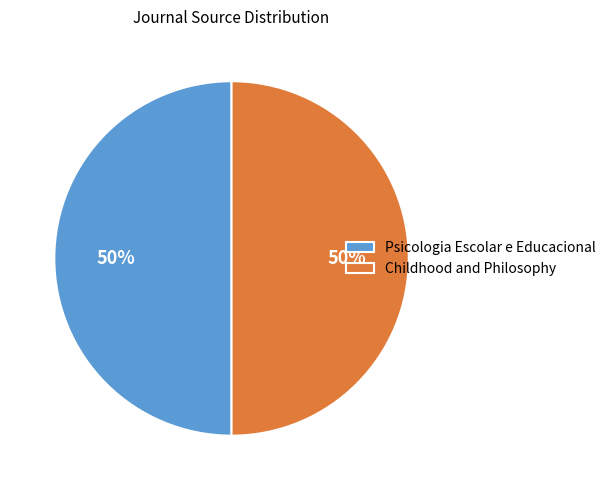

What is the ratio of the value at Psicologia Escolar e Educacional to the value at Childhood and Philosophy?

1.0